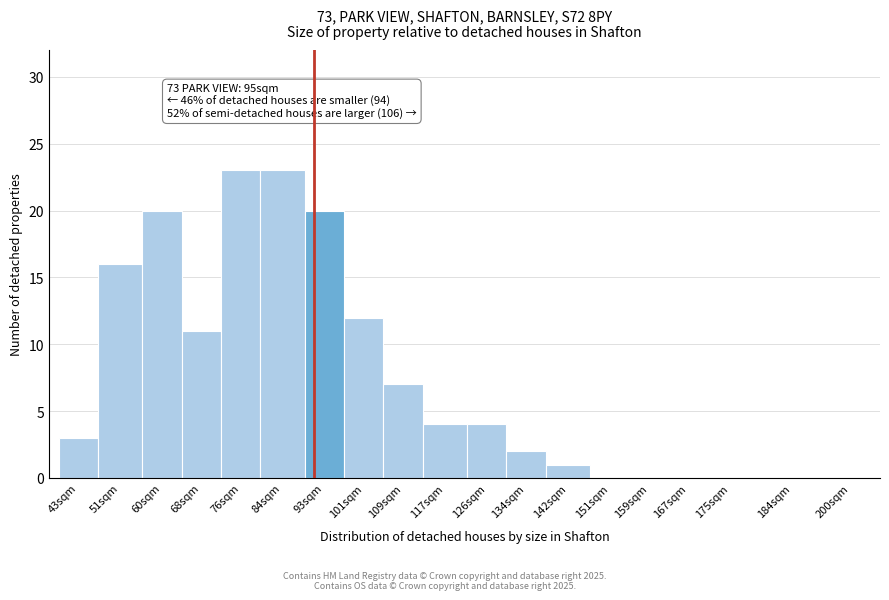

Reading right to left, list all the values displayed in this chart.

200sqm=0	184sqm=0	175sqm=0	167sqm=0	159sqm=0	151sqm=0	142sqm=1	134sqm=2	126sqm=4	117sqm=4	109sqm=7	101sqm=12	93sqm=20	84sqm=23	76sqm=23	68sqm=11	60sqm=20	51sqm=16	43sqm=3